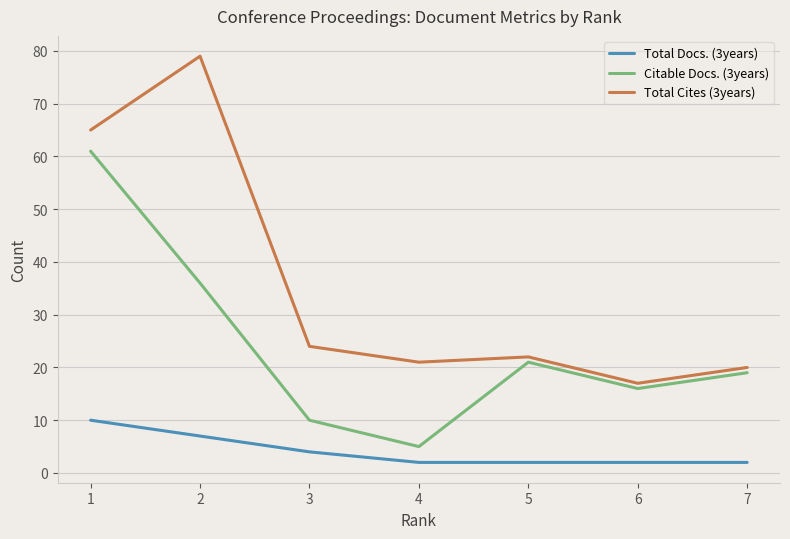

Is it true that Citable Docs. (3years) equals 1 at 4?

False